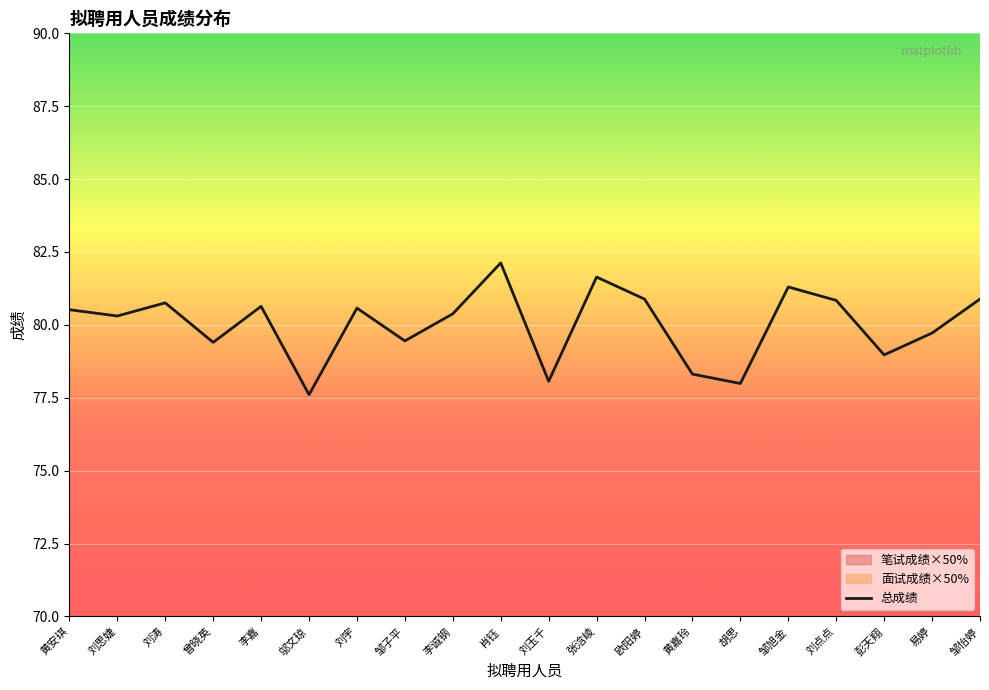

What is the label of the 20th point from the left?

邹怡婷